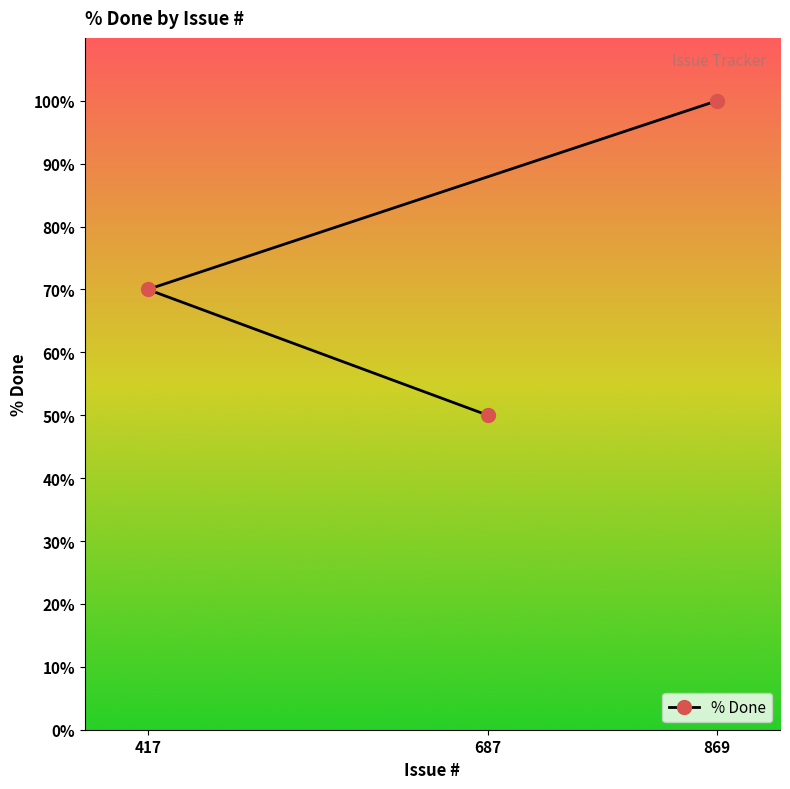

Does the chart display data point markers on the line(s)?

Yes